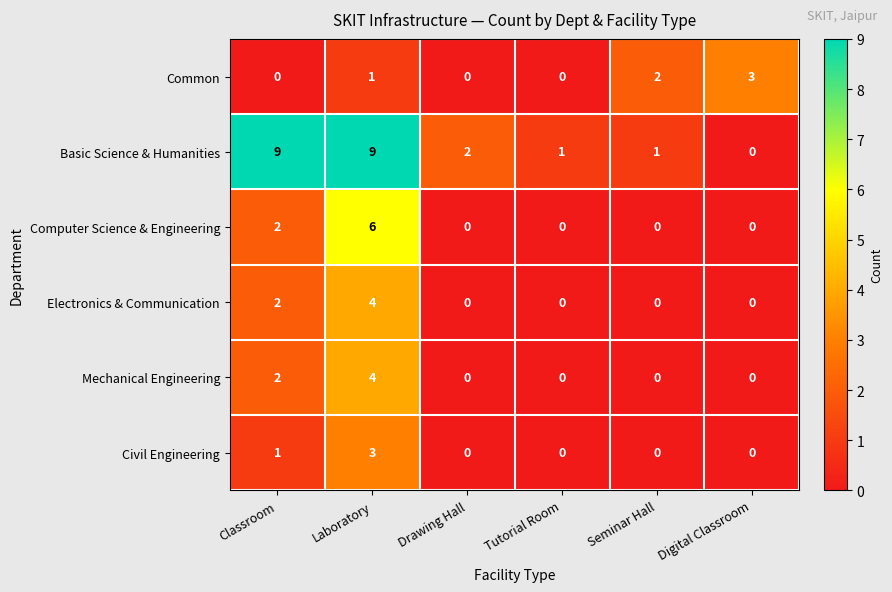

What is the difference between the Basic Science & Humanities values at Laboratory and Tutorial Room?

8